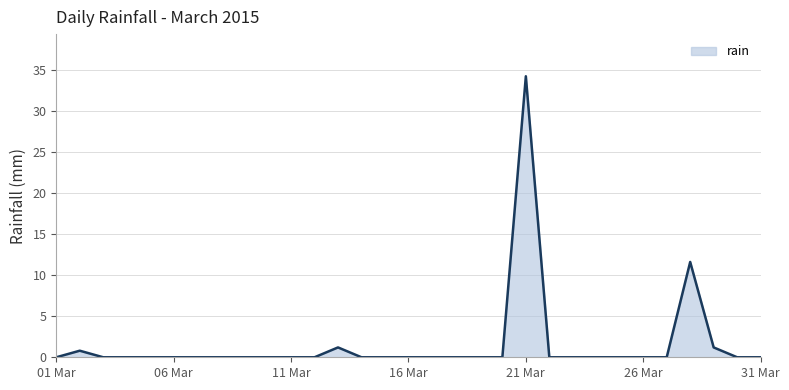

What is the difference between the maximum and minimum values?

34.2